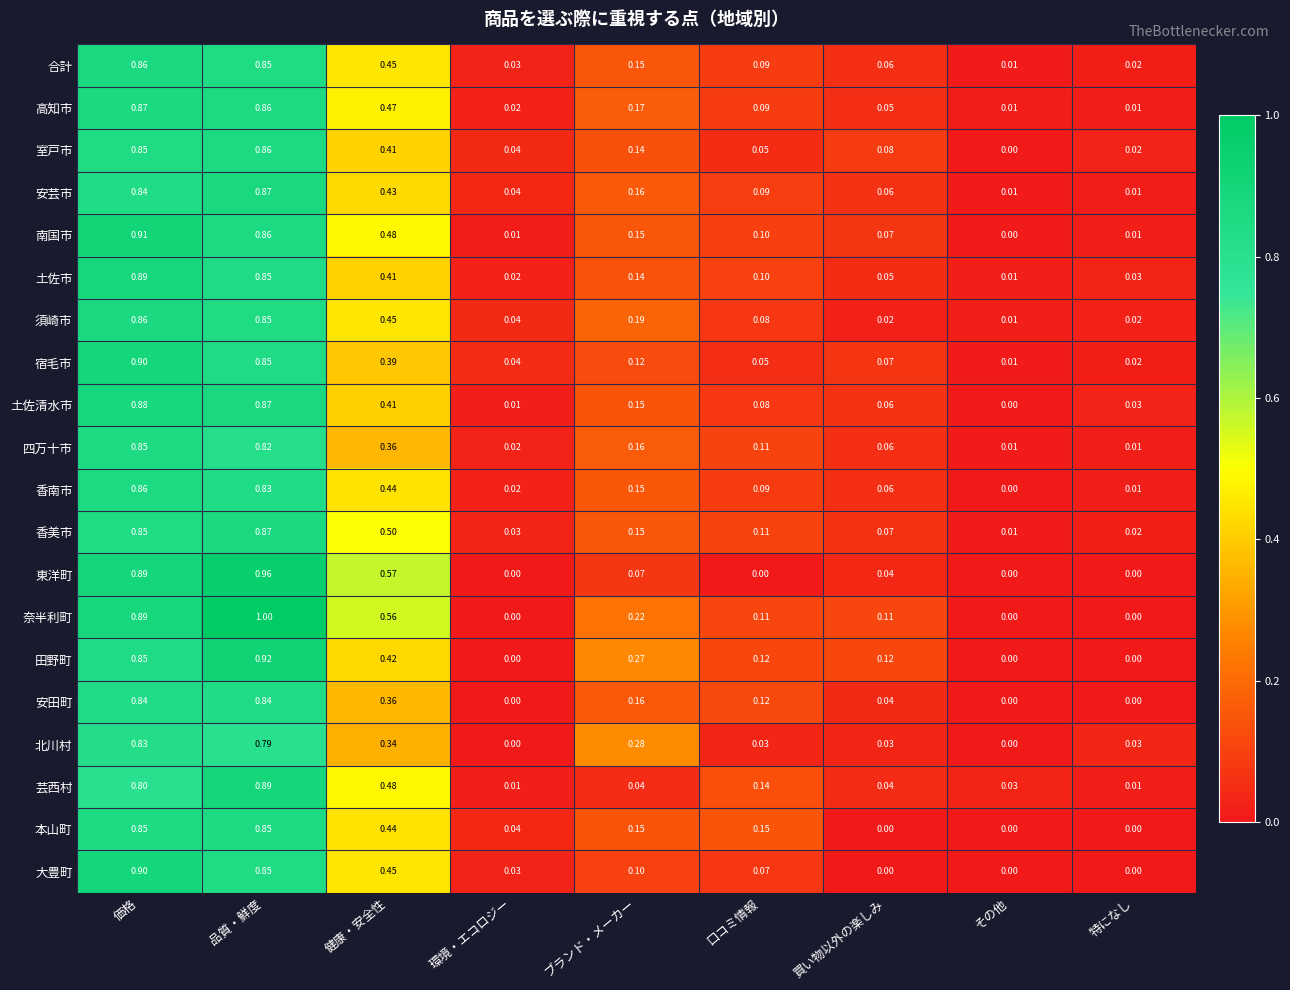

Where is 香美市 nearest to the value 0?

その他